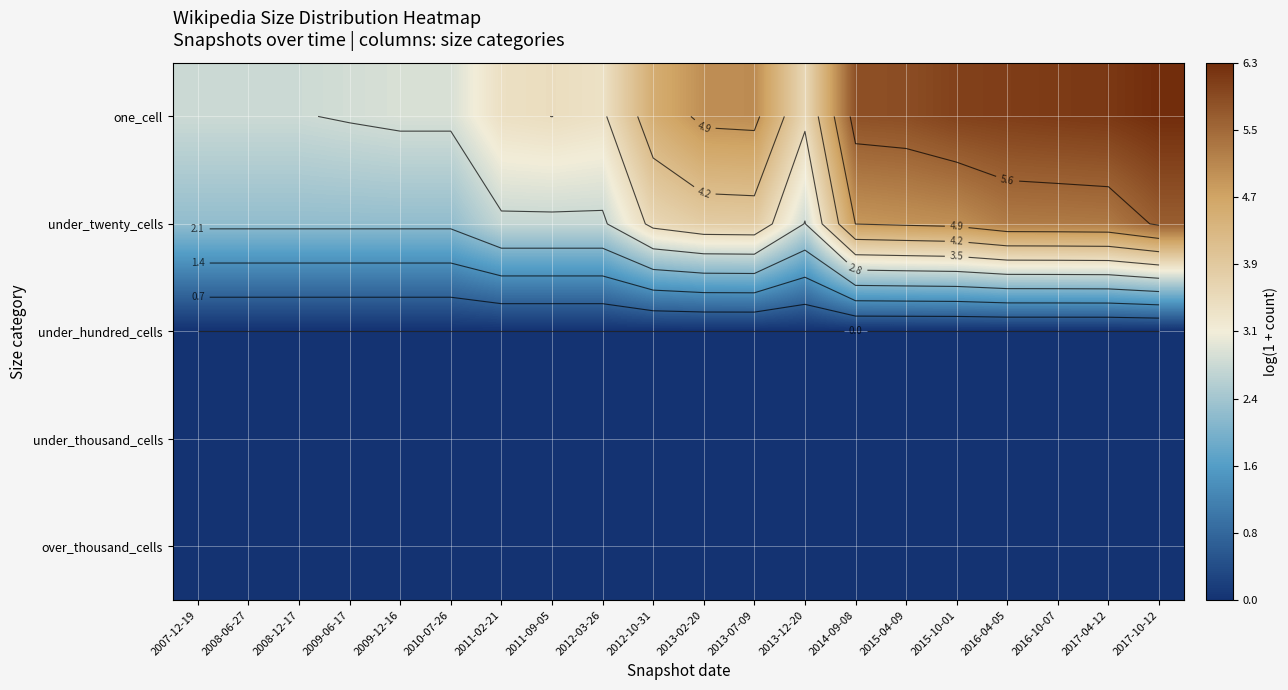

What is the difference between the highest and lowest values at 2007-12-19?

2.8